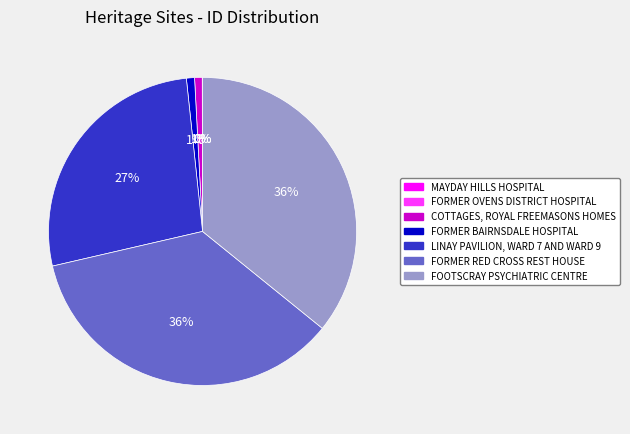

Do LINAY PAVILION, WARD 7 AND WARD 9 and FORMER RED CROSS REST HOUSE together represent more than half of the pie?

Yes